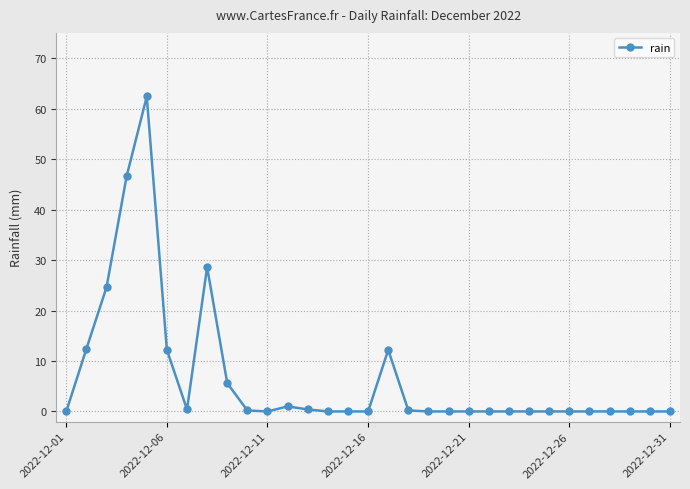

How many data points does each series have?

31